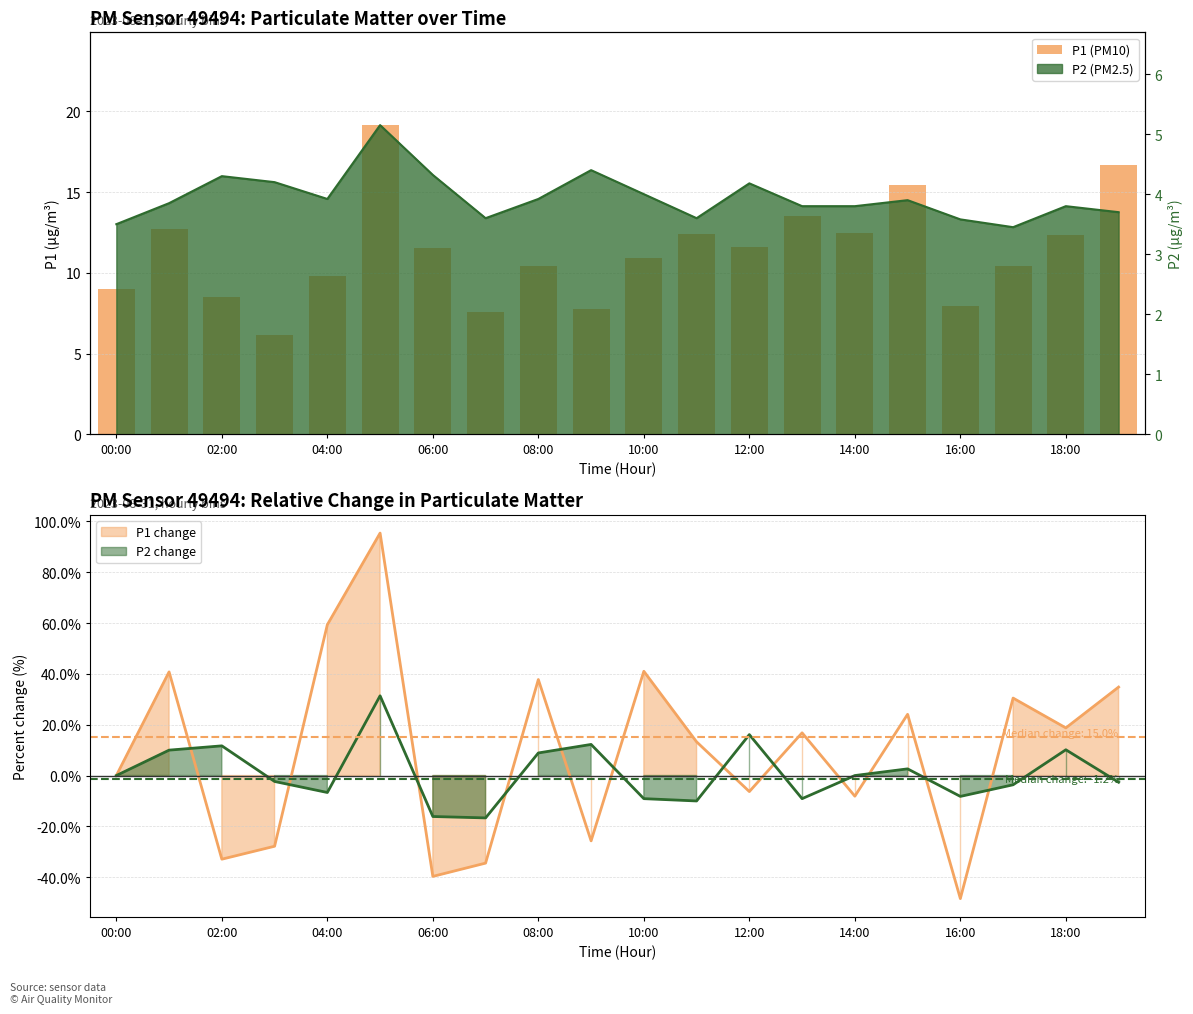

True or false: the data shows 14.8 at 08:00.

False